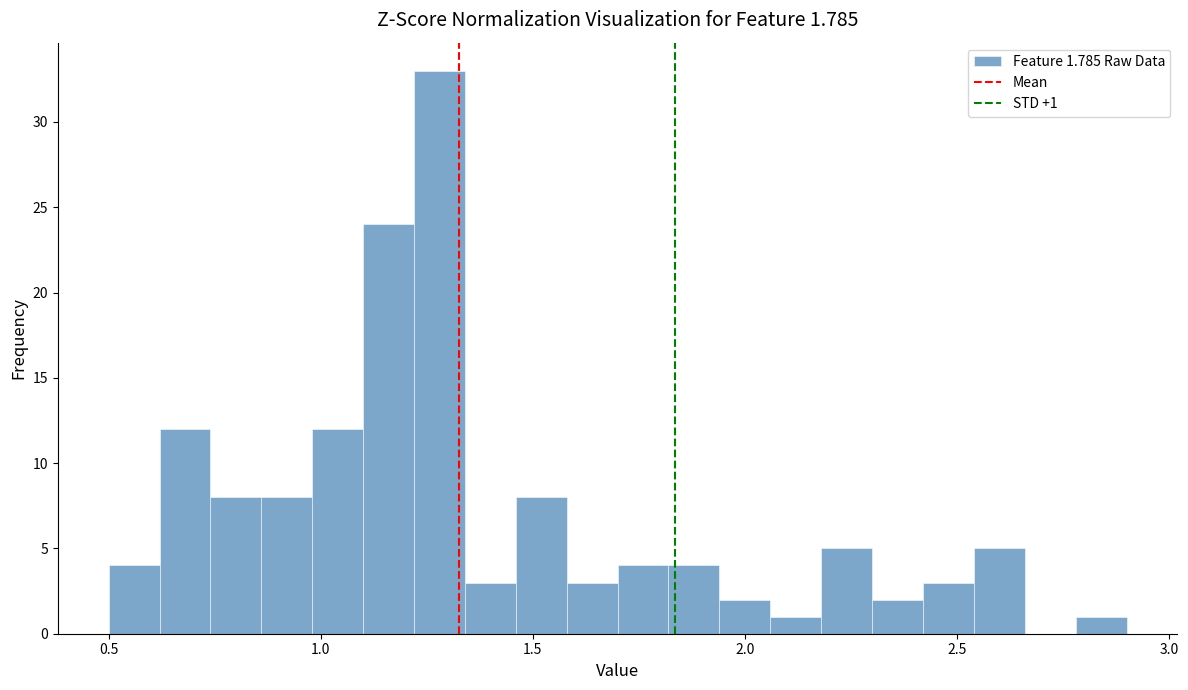

Read against the x-axis, roughly where is the centre of the tallest bar?

1.30